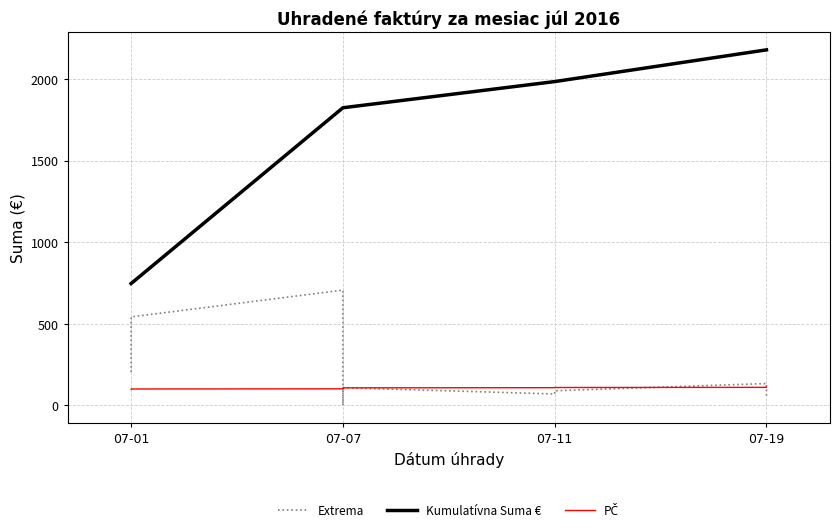

Does the chart display data point markers on the line(s)?

No